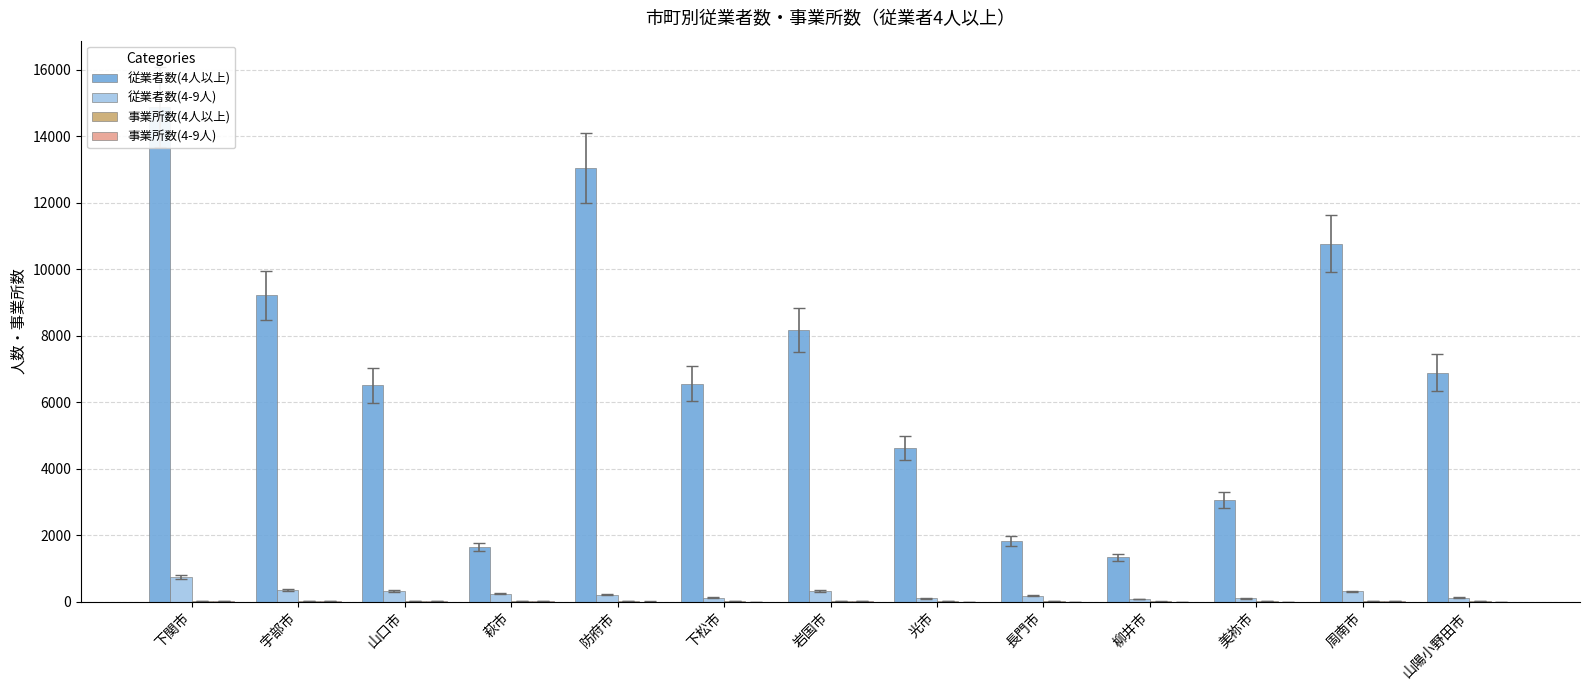

What are all the series names shown in the legend?

従業者数(4人以上), 従業者数(4-9人), 事業所数(4人以上), 事業所数(4-9人)